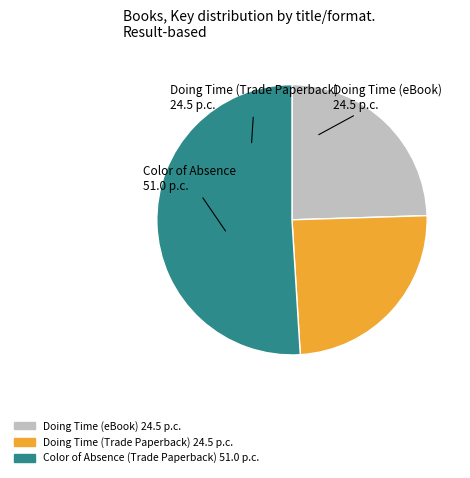

Does Doing Time (eBook) represent more than half of the total?

No